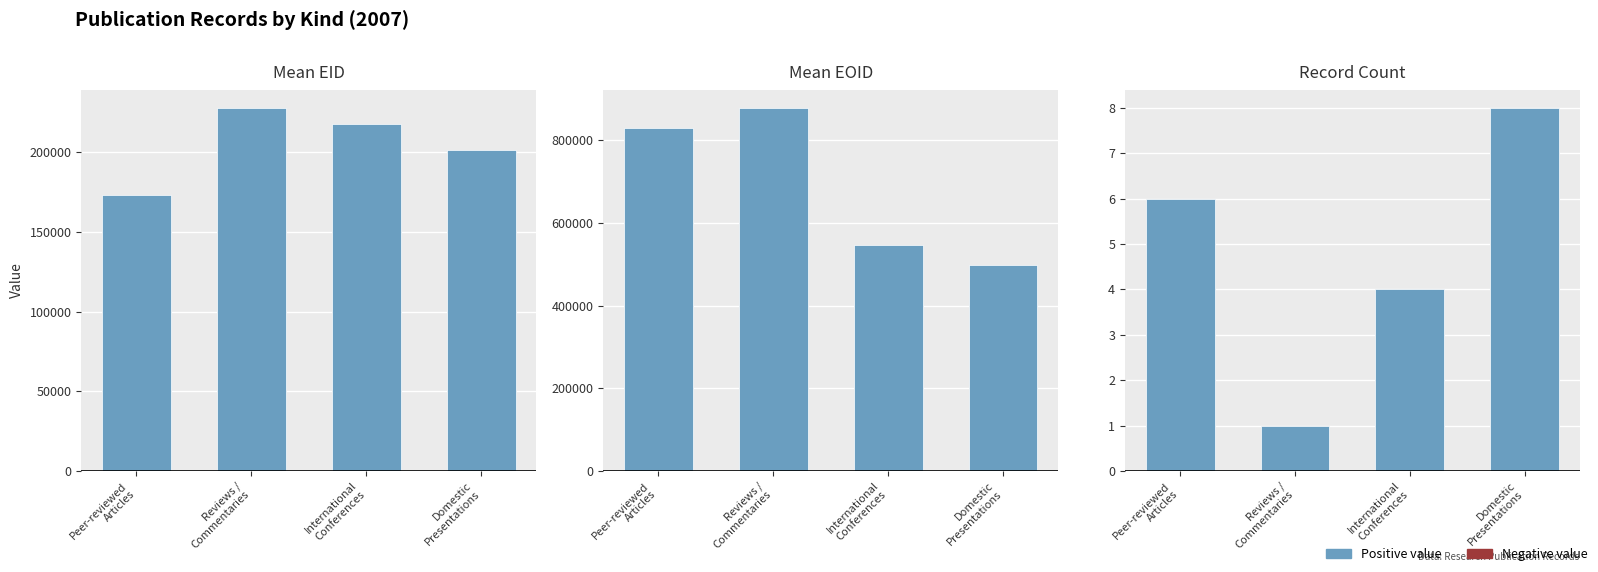

How many distinct data groups are displayed?

3